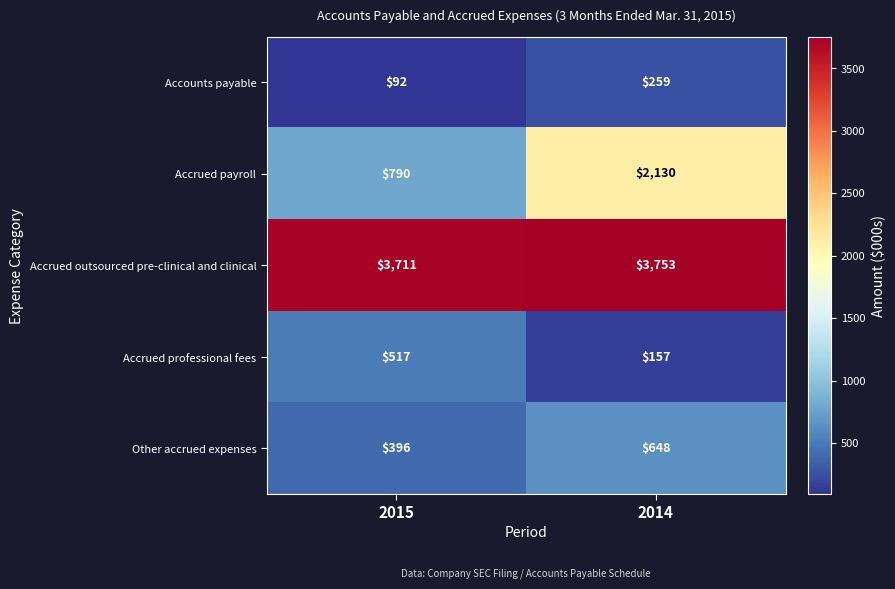

At how many categories does at least one series exceed 3659?

2